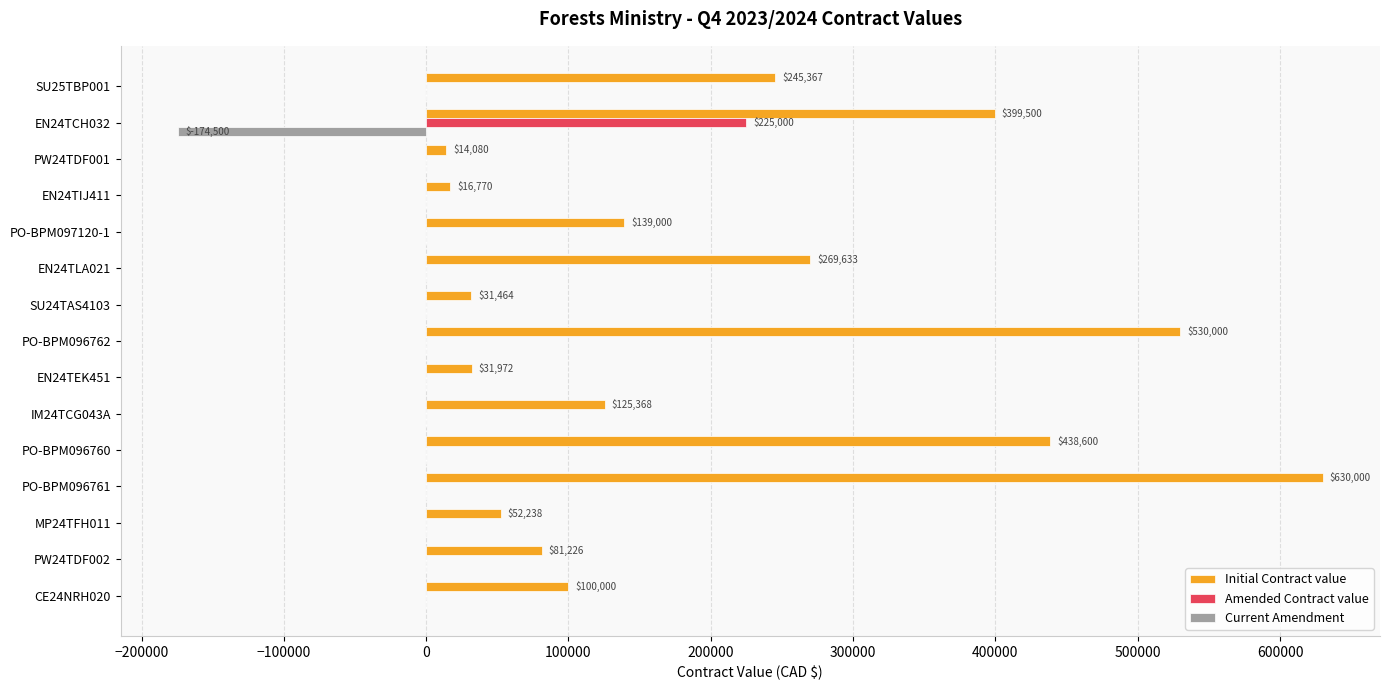

At which category is the sum across all series the highest?

PO-BPM096761